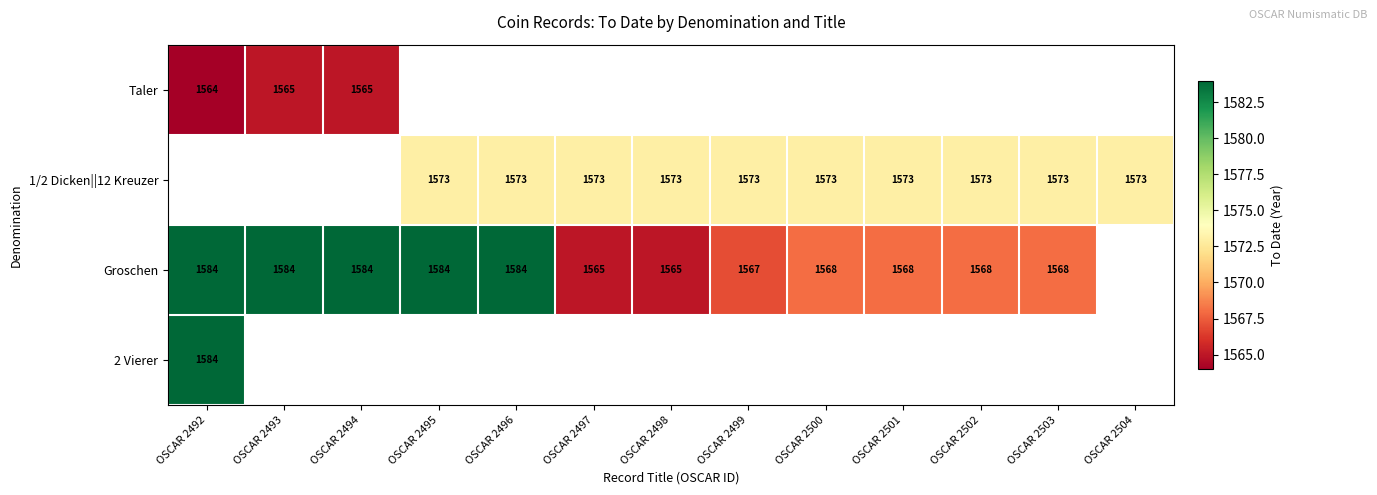

The value of Groschen at OSCAR 2500 is 1568. True or false?

True